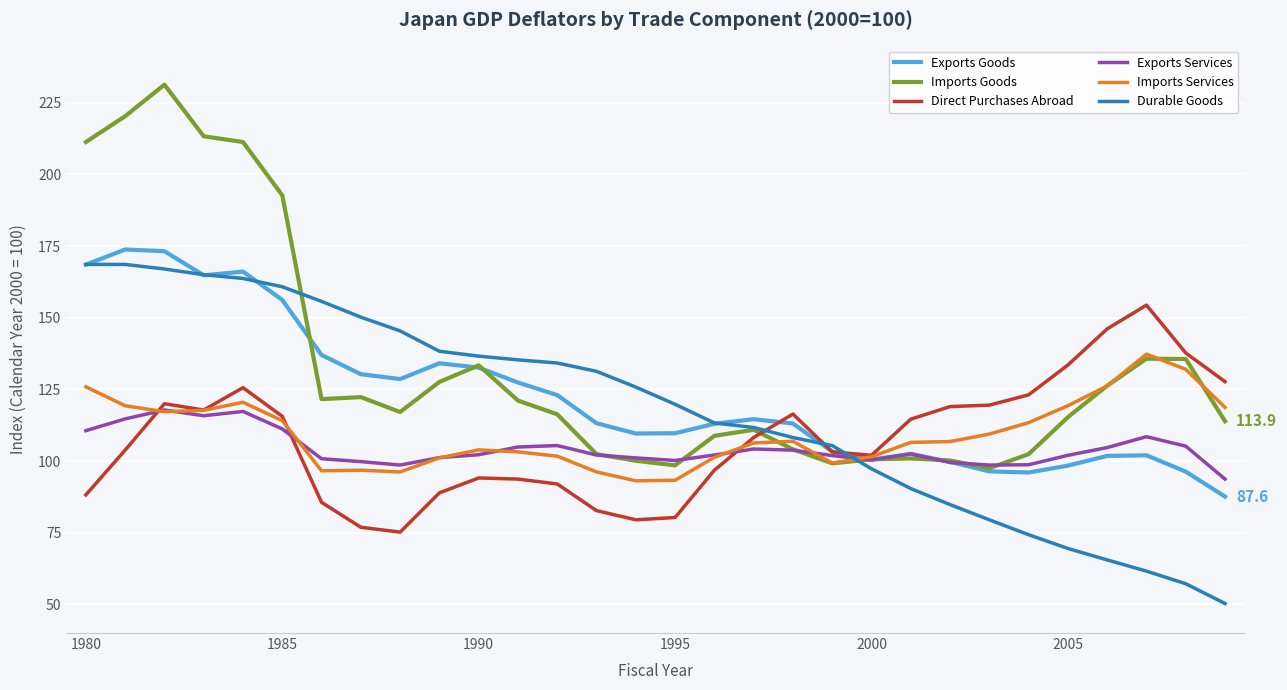

Is this an area chart (filled region under the line)?

No